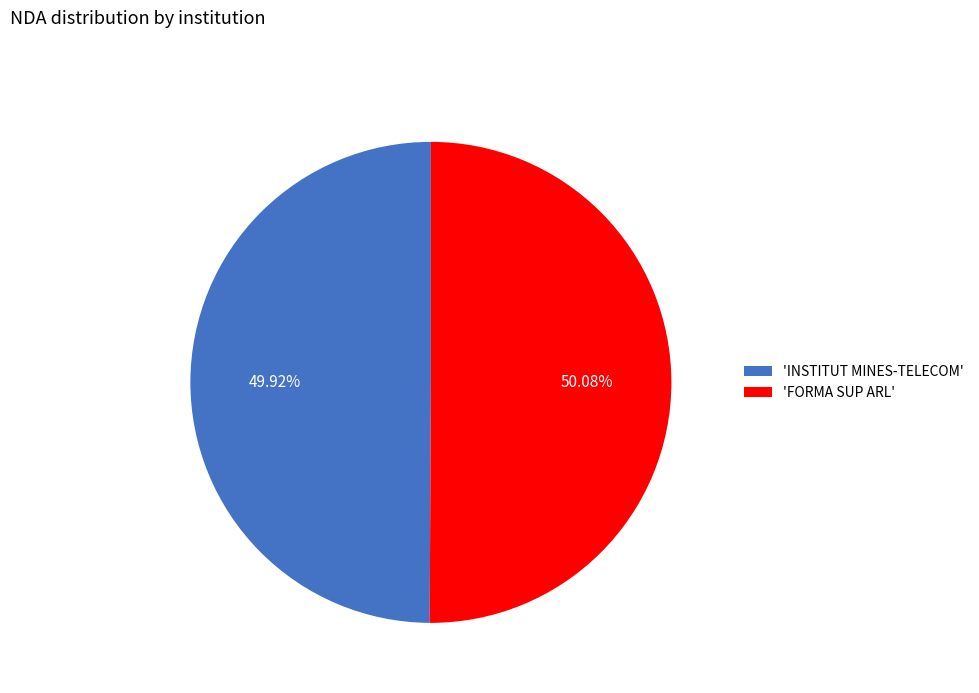

Is the sum of 'INSTITUT MINES-TELECOM' and 'FORMA SUP ARL' greater than half?

Yes